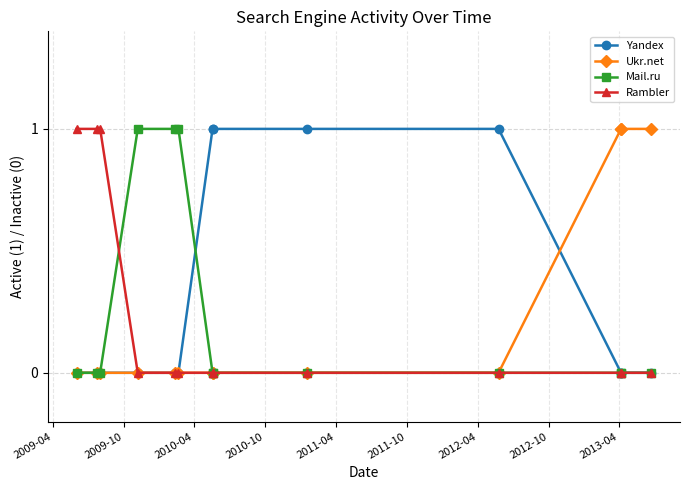

Which series has the largest total across all categories?

Yandex